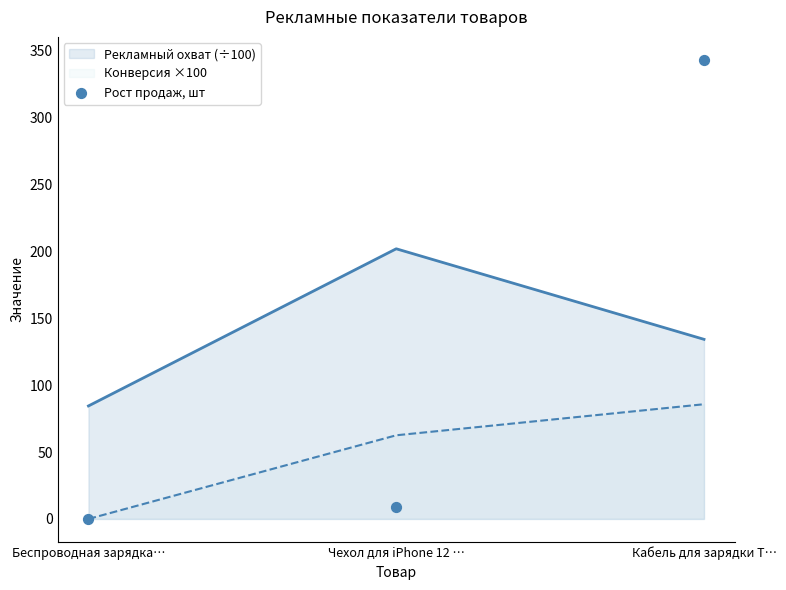

Is it true that Конверсия ×100 equals 132.8 at Кабель для зарядки T…?

False